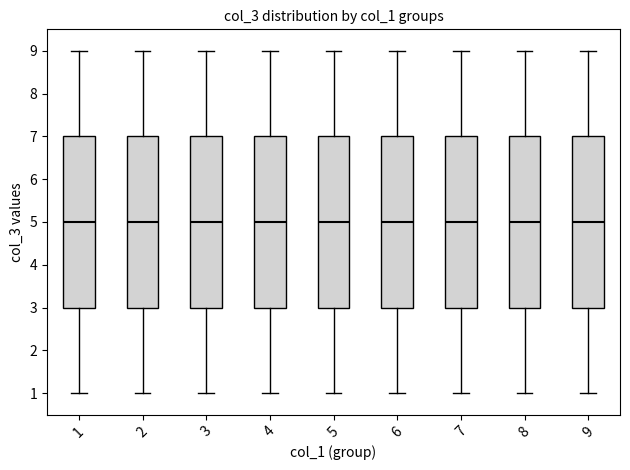

Reading left to right, read every box against the y-axis: the position of its median line, the range the box covers, and the ends of its whiskers. The values are not printed on the chart, so give them approximately, as read against the axis.

1: median 5, box 3 to 7, whiskers 1 to 9
2: median 5, box 3 to 7, whiskers 1 to 9
3: median 5, box 3 to 7, whiskers 1 to 9
4: median 5, box 3 to 7, whiskers 1 to 9
5: median 5, box 3 to 7, whiskers 1 to 9
6: median 5, box 3 to 7, whiskers 1 to 9
7: median 5, box 3 to 7, whiskers 1 to 9
8: median 5, box 3 to 7, whiskers 1 to 9
9: median 5, box 3 to 7, whiskers 1 to 9